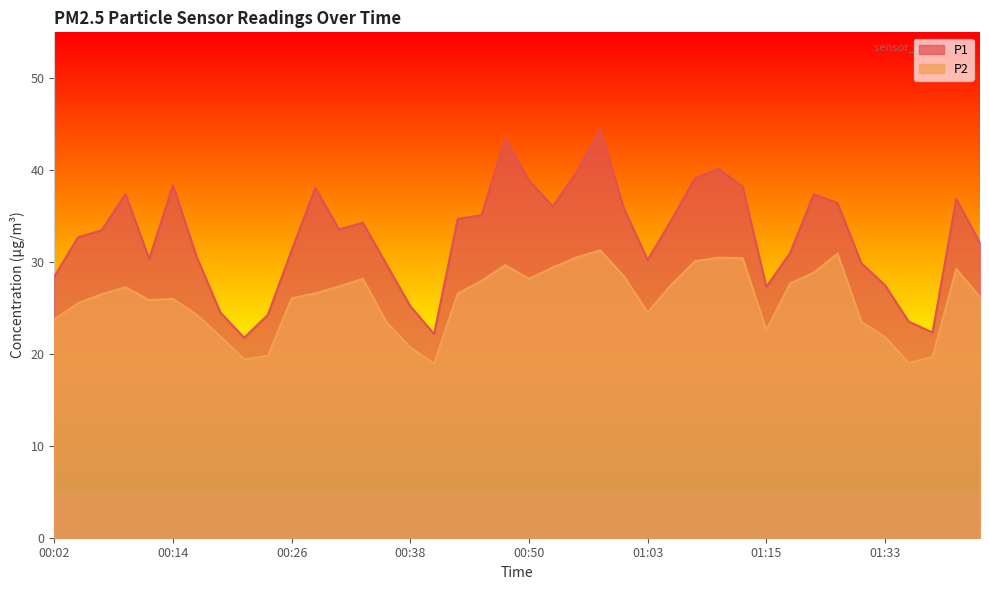

Is the value of P2 at 00:50 greater than the value of P1 at 00:24?

Yes